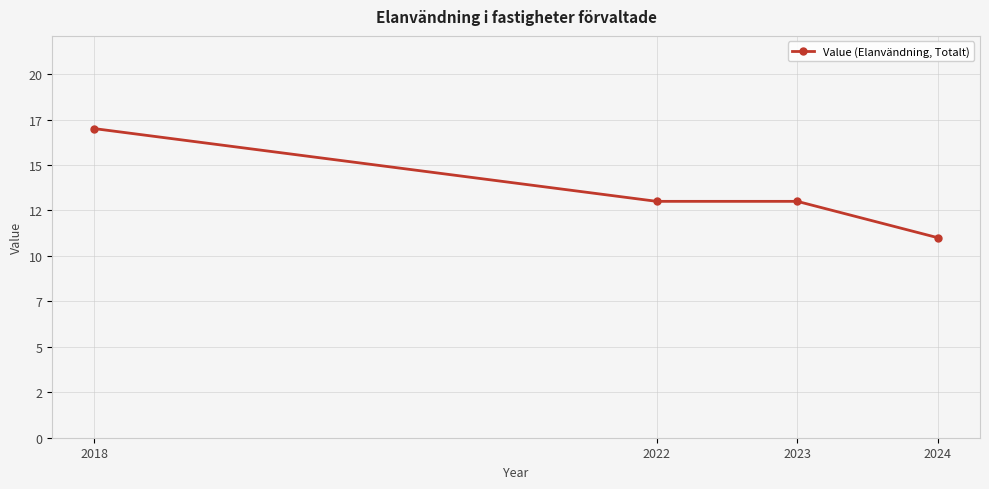

Count the values in the range 13 to 17.

3